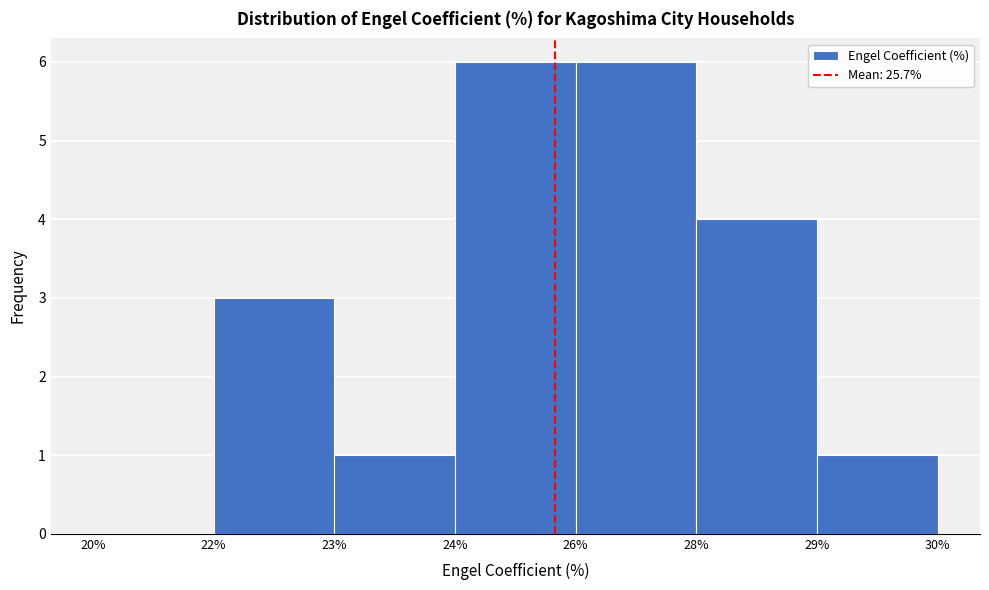

Reading left to right, what are all the values shown in this chart?

20%=0	22%=3	23%=1	24%=6	26%=6	28%=4	29%=1